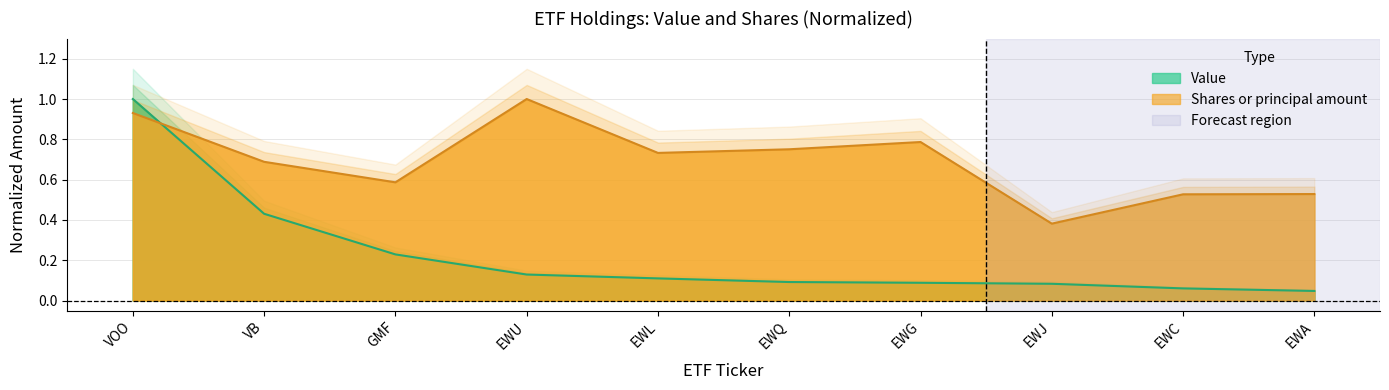

At which label does Value reach its peak?

VOO